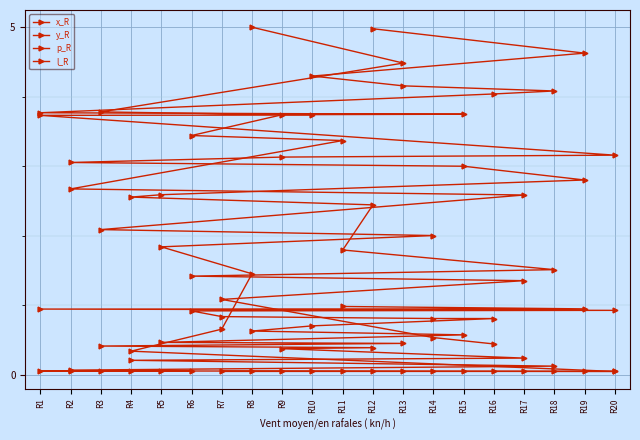

Which series has the largest total across all categories?

y_R